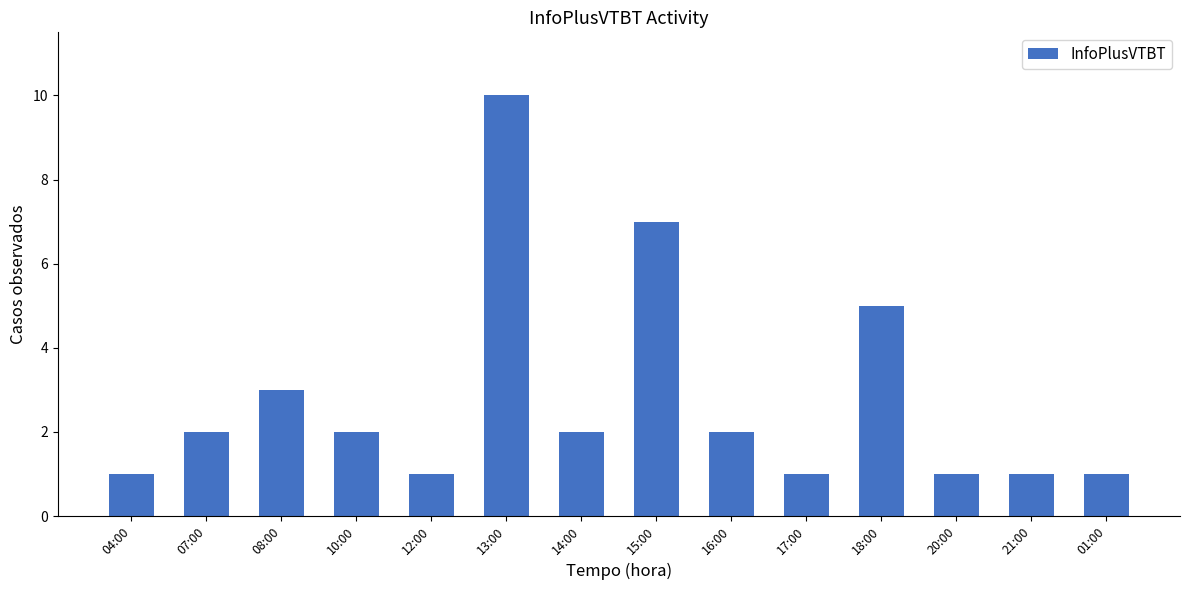

What is the label of the 7th bar from the right?

15:00